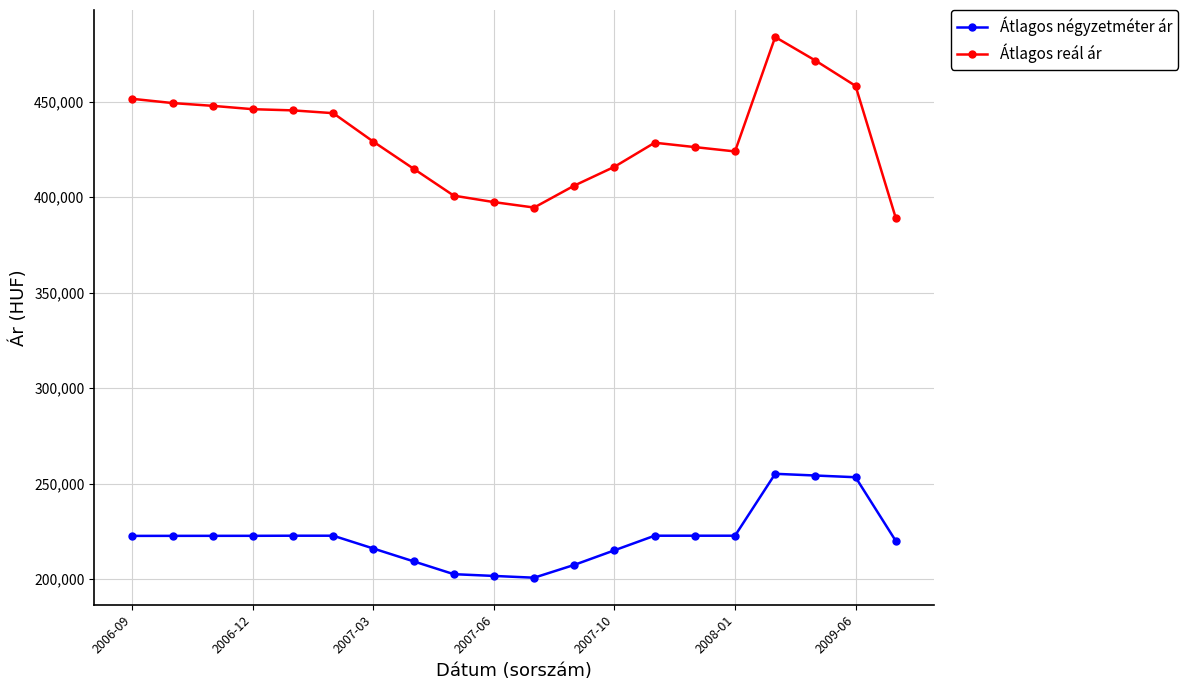

Does the chart have visible grid lines?

Yes